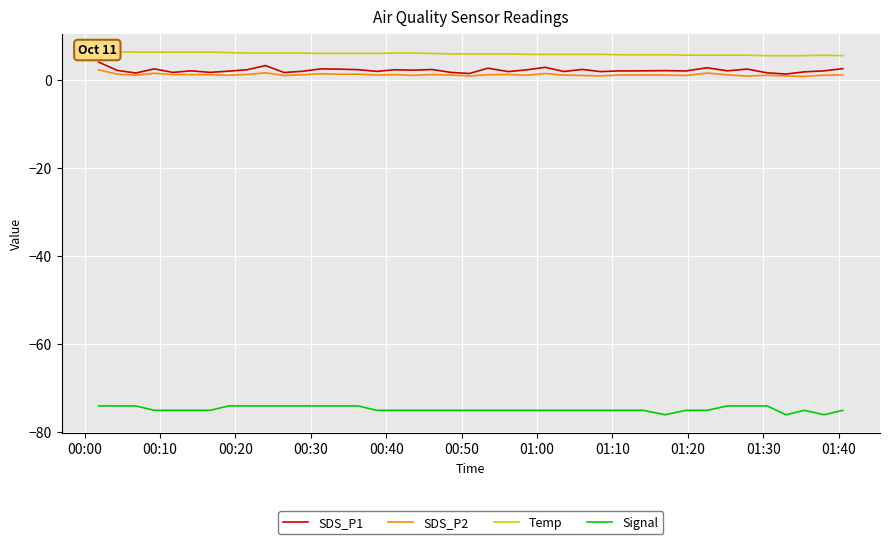

What is the maximum value for SDS_P1?

4.1